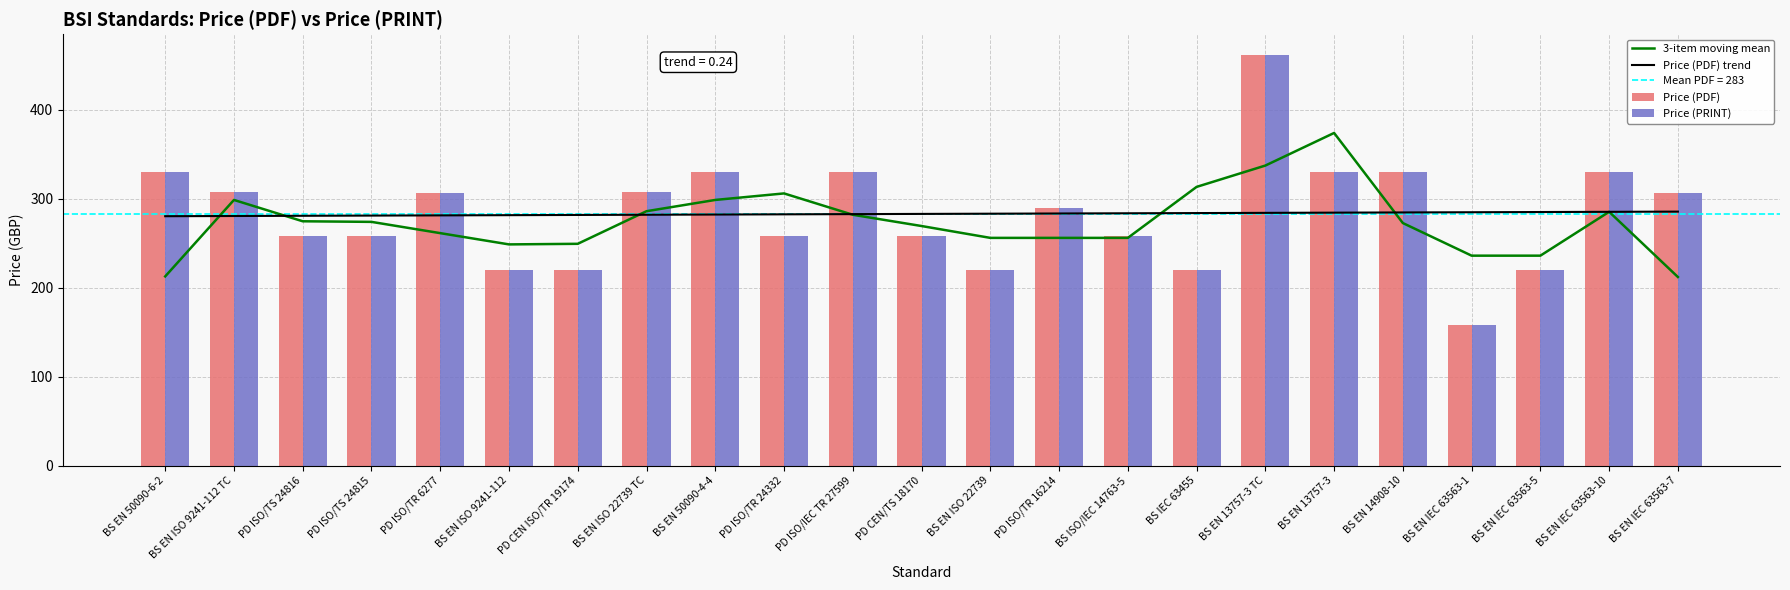

How many data points does each series have?

23